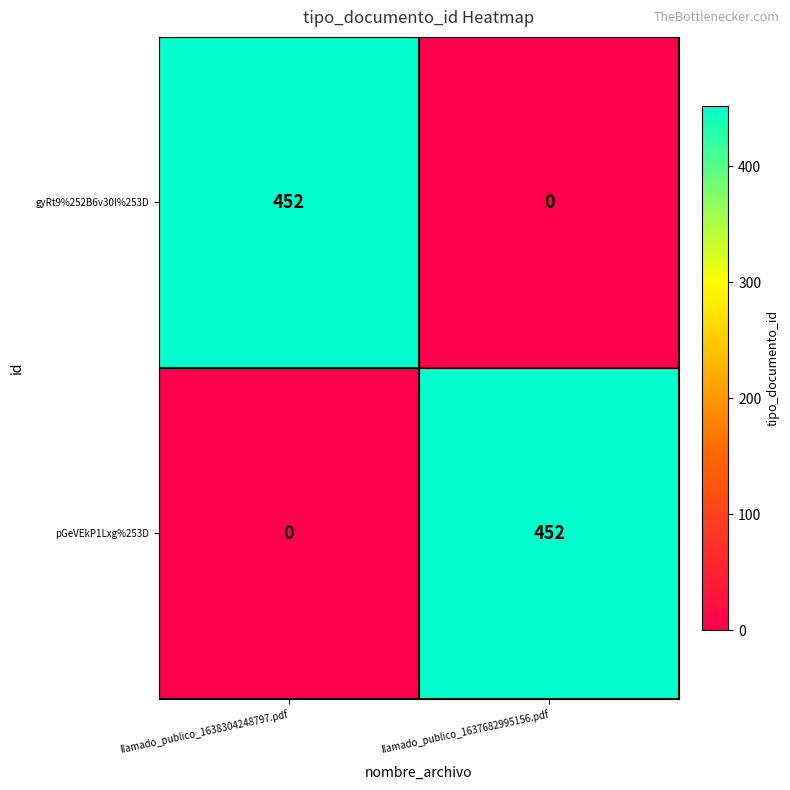

What is the difference between the highest and lowest values at llamado_publico_1637682995156.pdf?

452